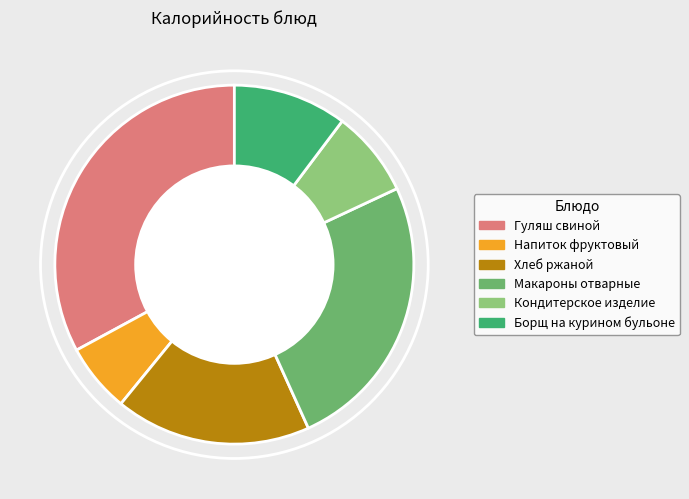

Approximately how many times larger is the value at Хлеб ржаной compared to Кондитерское изделие?

2.3